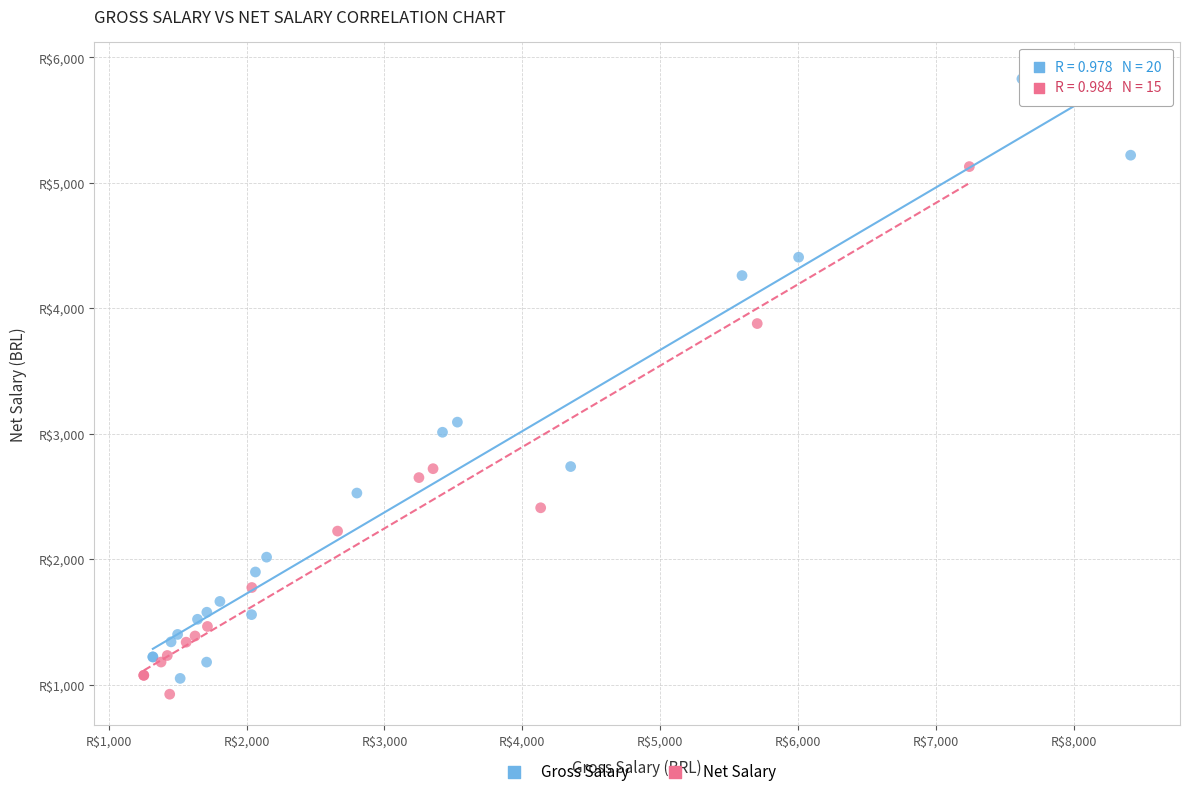

What are all the series names shown in the legend?

Gross Salary, Net Salary